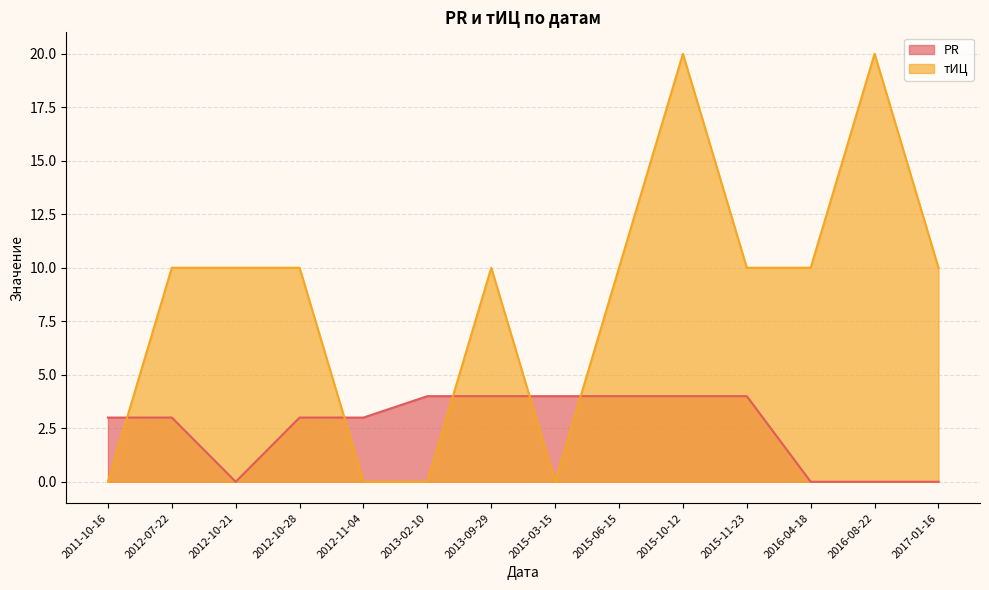

What is the sum of all тИЦ values?

120